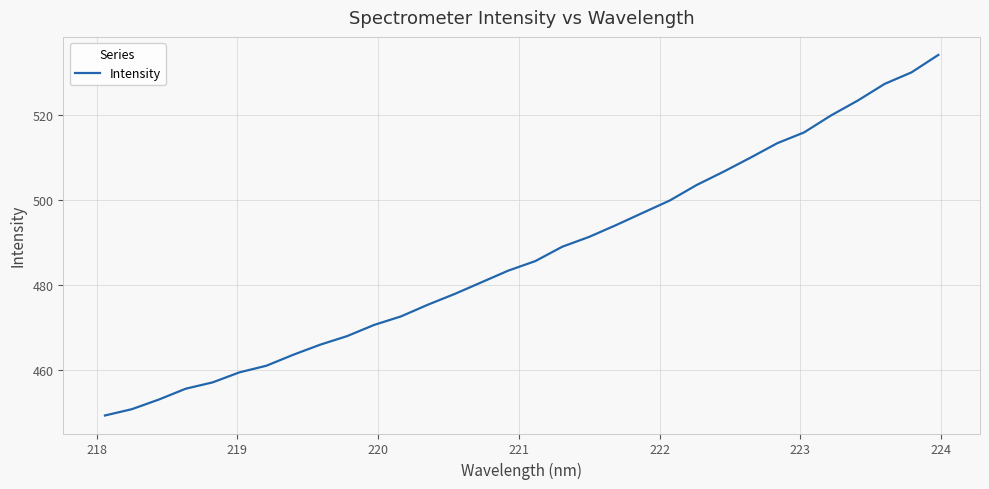

How many values exceed 485?

16